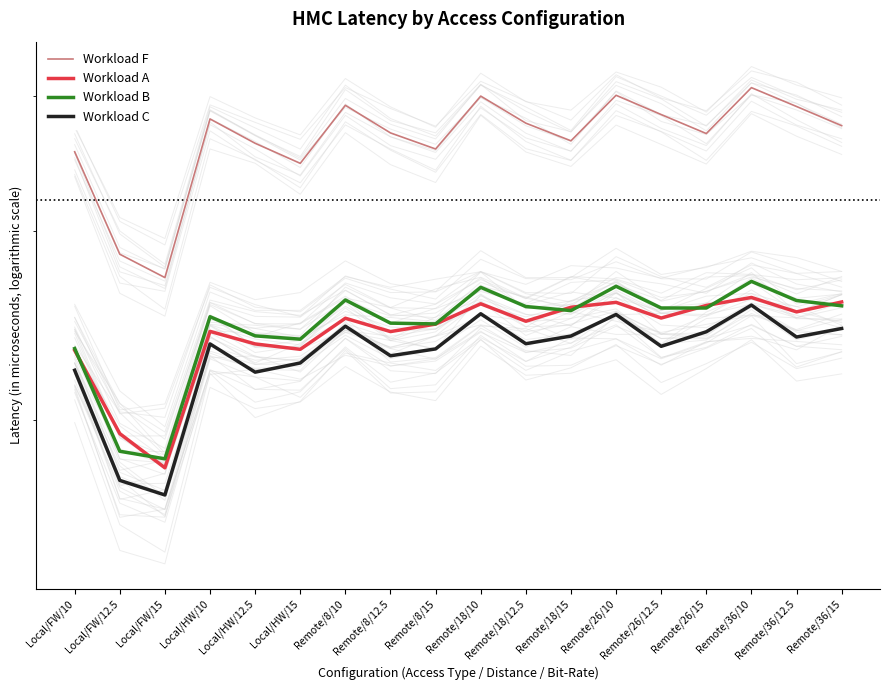

What is the difference between the Workload F values at Remote/26/10 and Local/FW/12.5?

1155